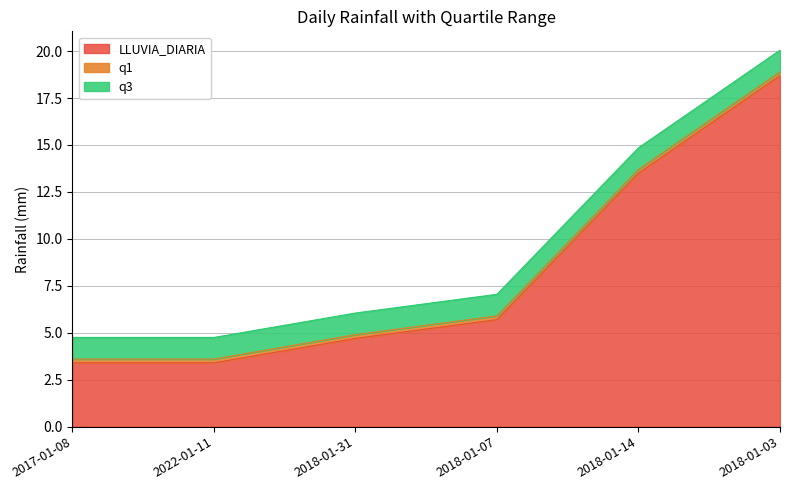

What is the spread (max minus min) of values at 2018-01-14?

13.3